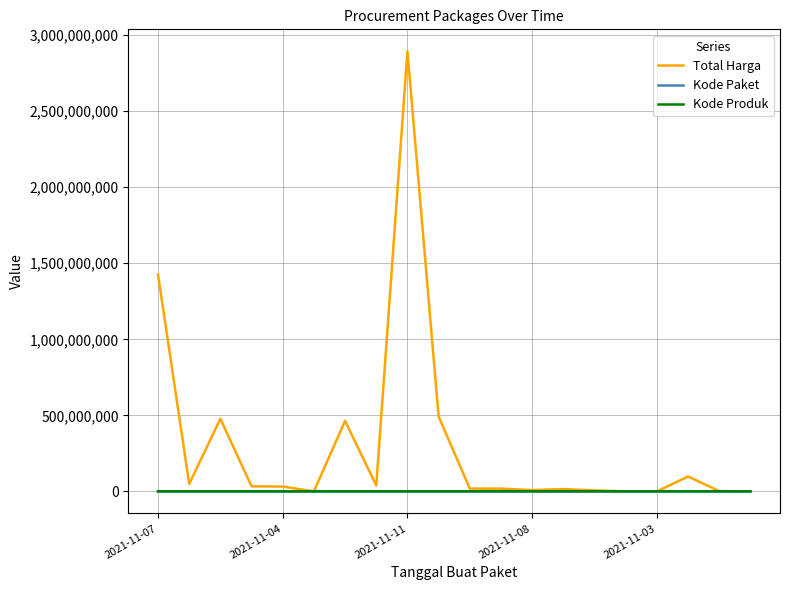

Which series has the largest total across all categories?

Total Harga